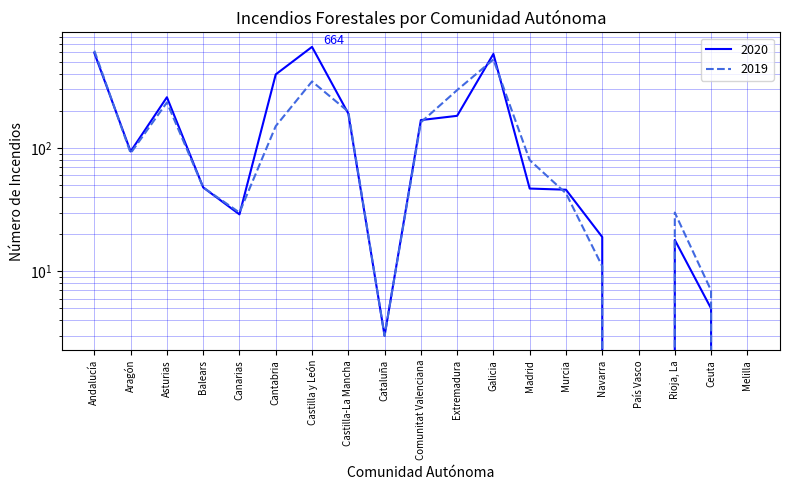

How many interior local valleys does the 2020 series have?

4